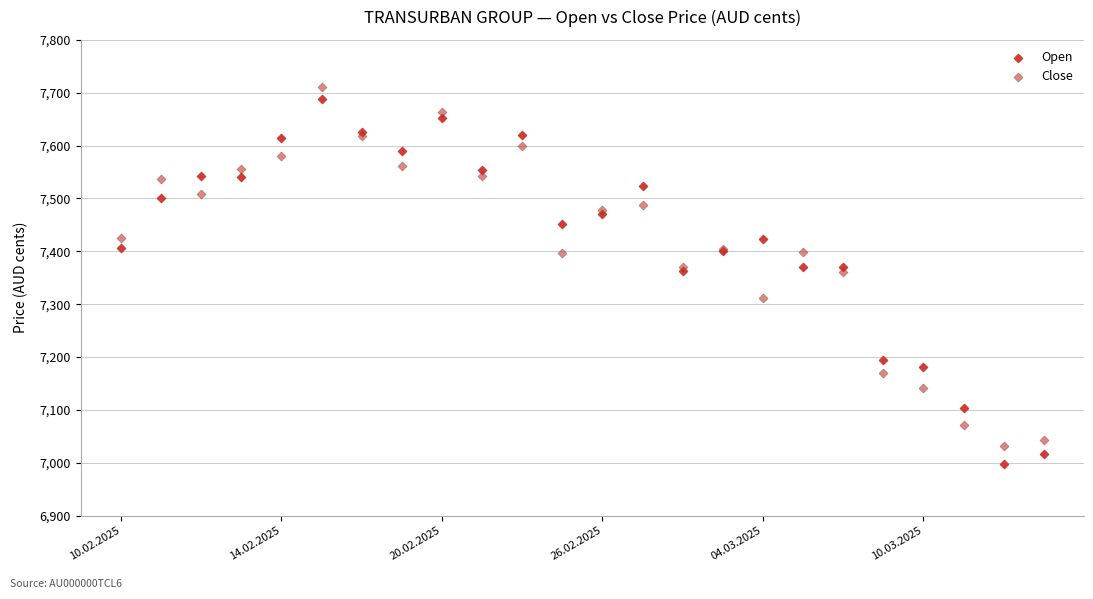

Which series has the largest Y range (max minus min)?

Open